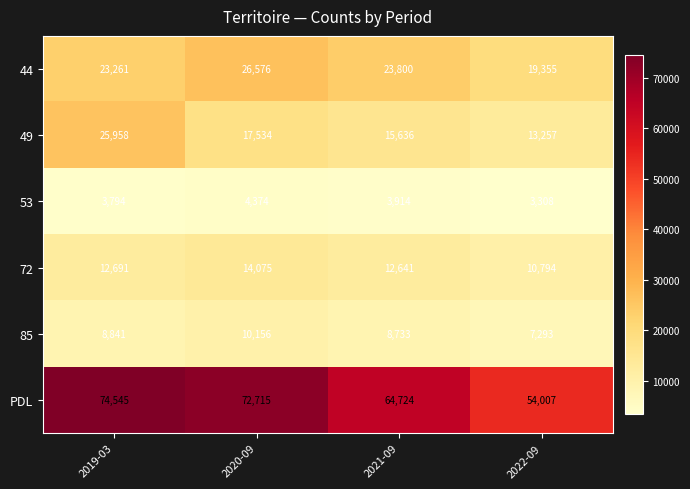

Count the 49 values in the range 15636 to 25958.

3